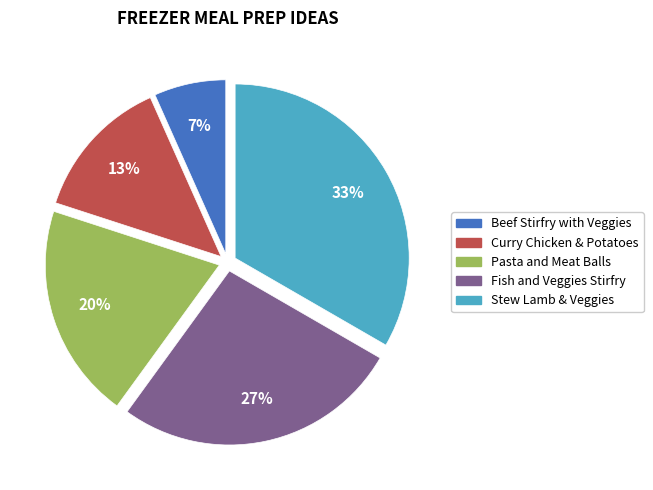

Which category has the smallest portion of the pie?

Beef Stirfry with Veggies